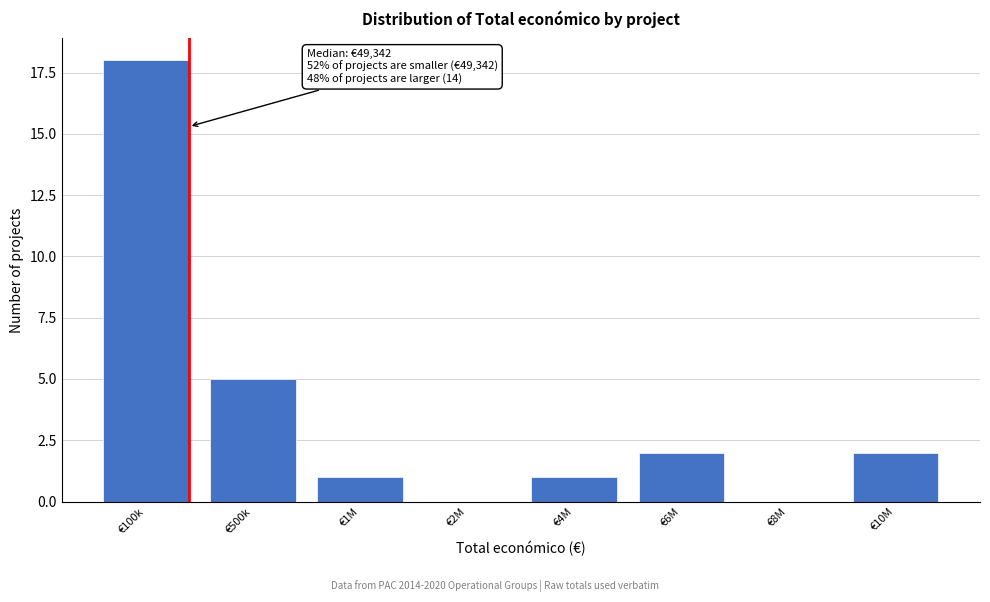

Reading left to right, what are all the values shown in this chart?

€100k=18	€500k=5	€1M=1	€2M=0	€4M=1	€6M=2	€8M=0	€10M=2